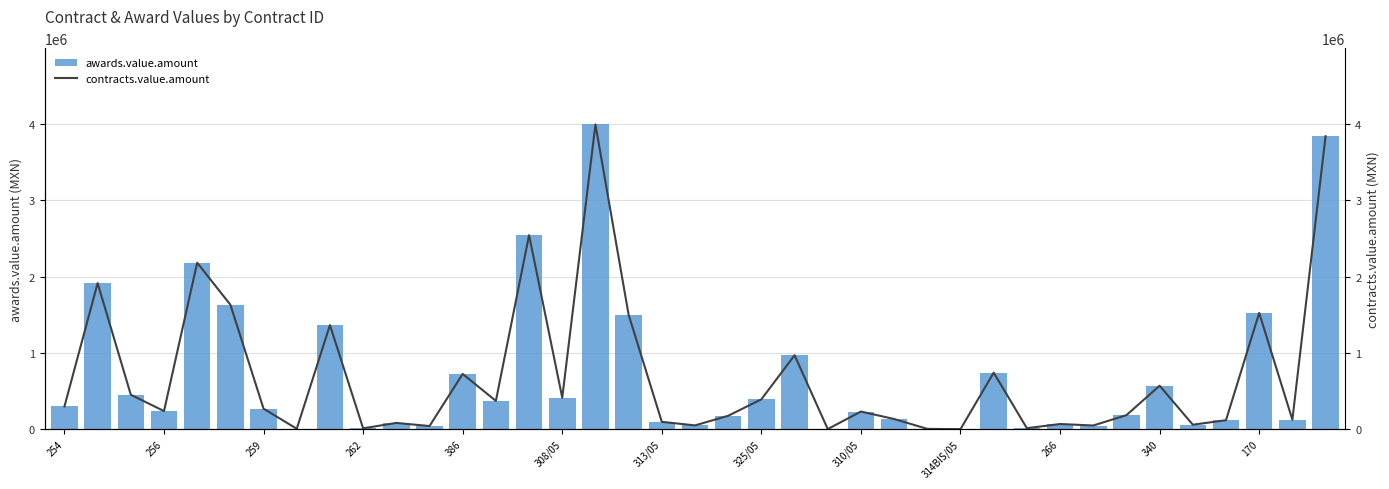

What is the label of the 38th bar from the left?

37